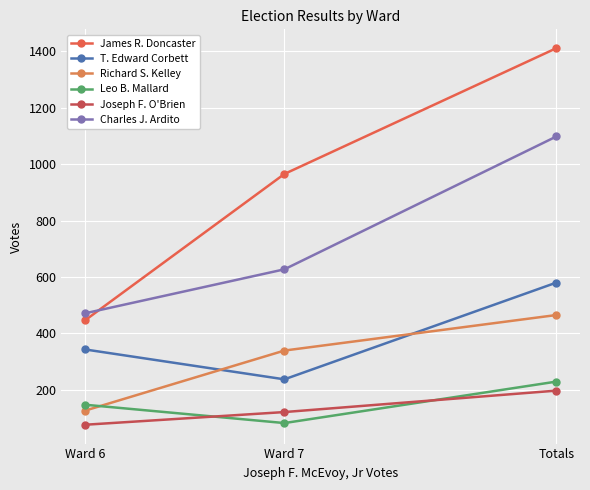

The Joseph F. O'Brien series shows 121 at Ward 7. True or false?

True